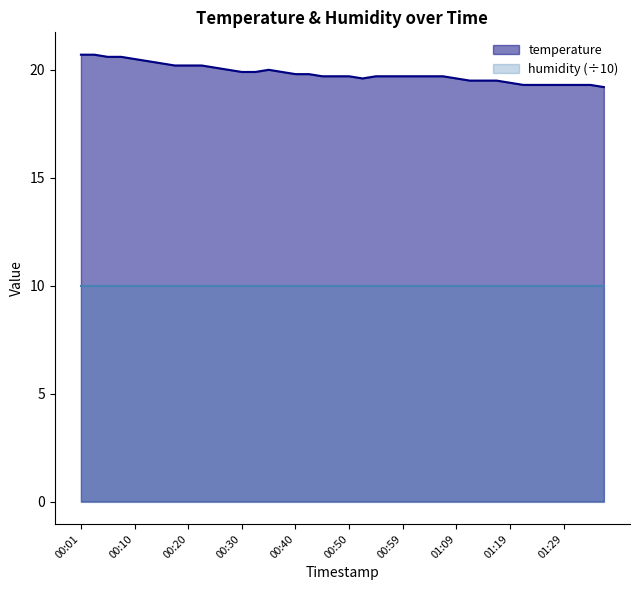

What value does the data have at 00:57?

19.7